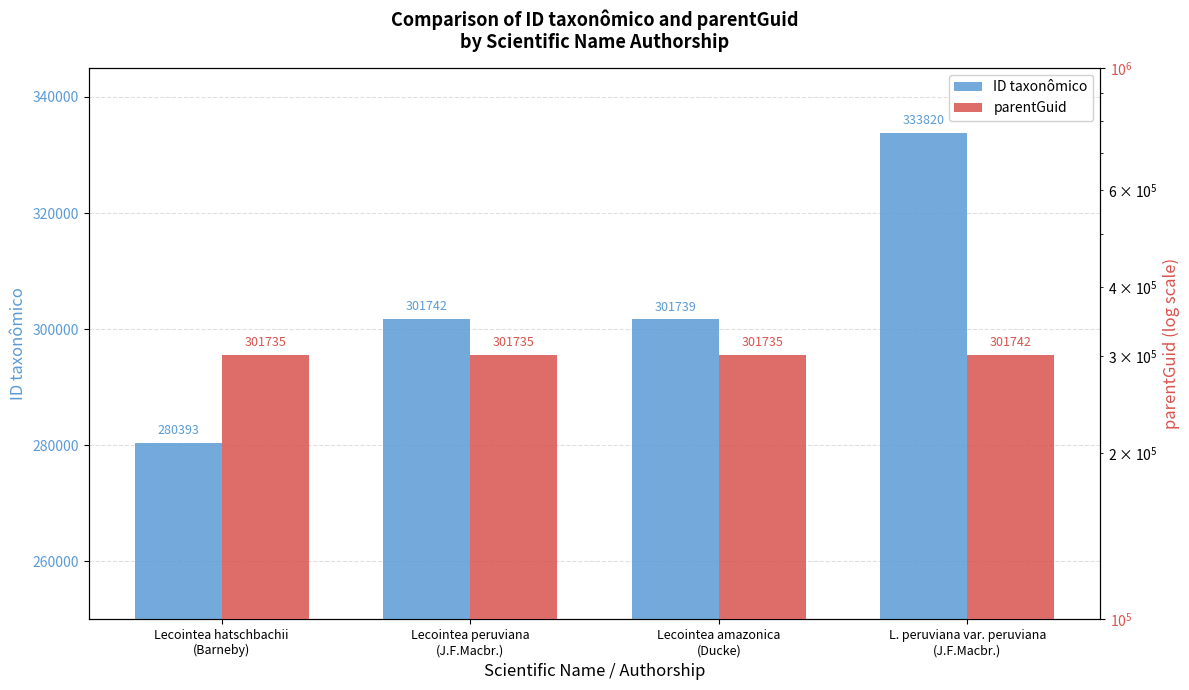

What is the smallest value displayed?

280393